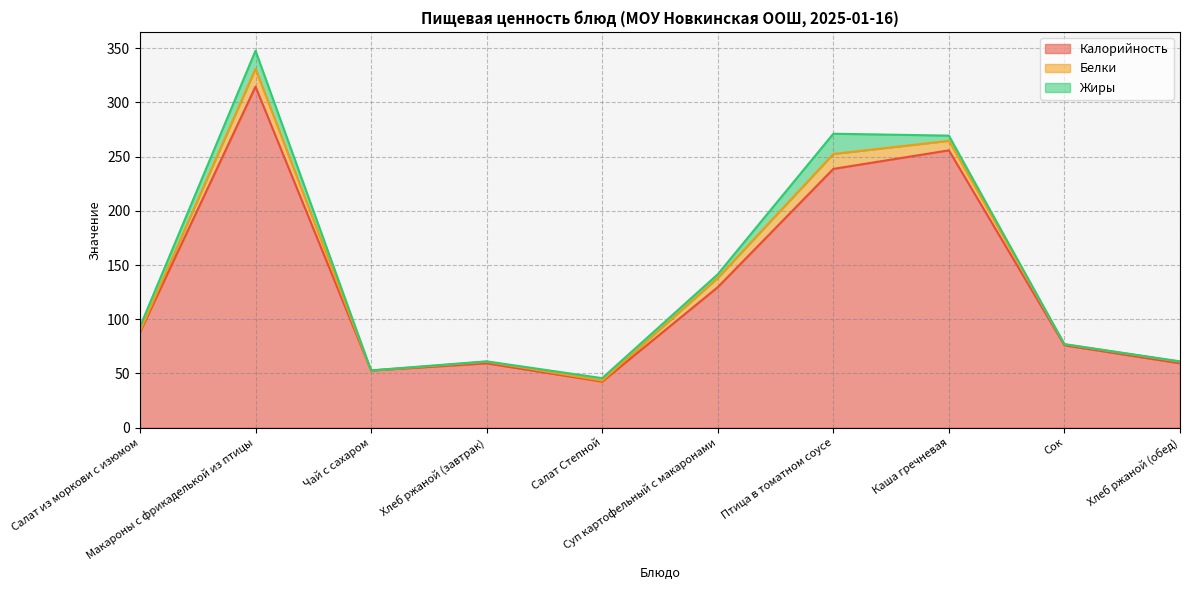

At which category does the chart reach its peak across all series?

Макароны с фрикаделькой из птицы